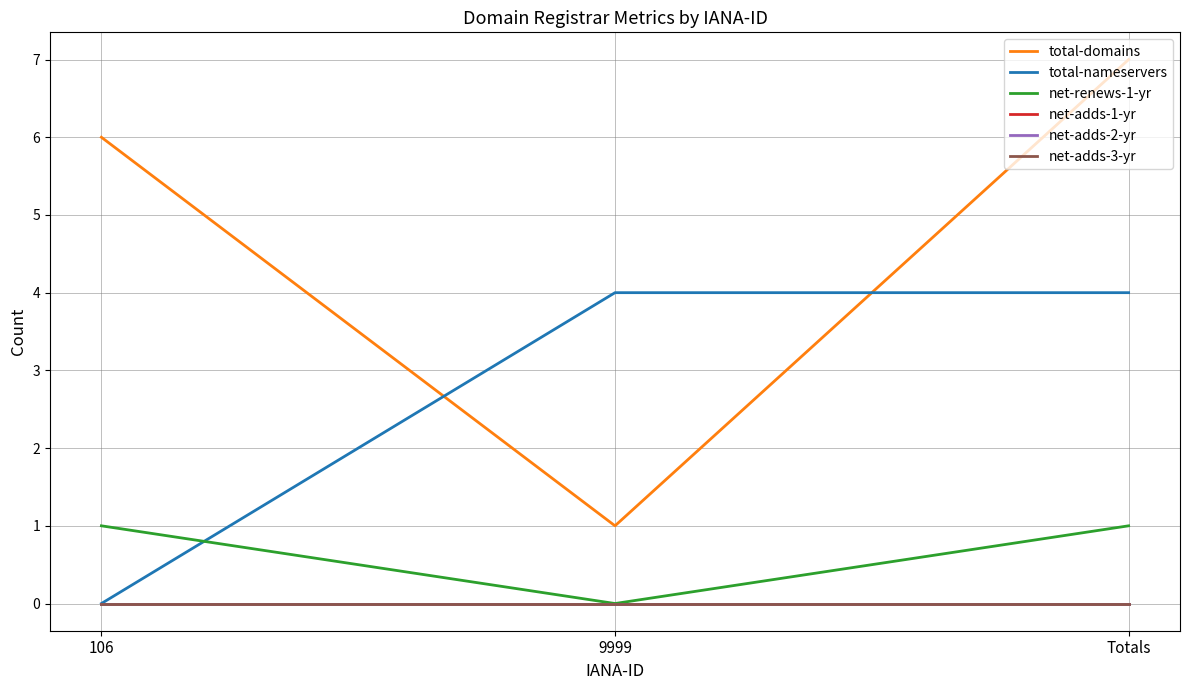

Does the chart have visible grid lines?

Yes